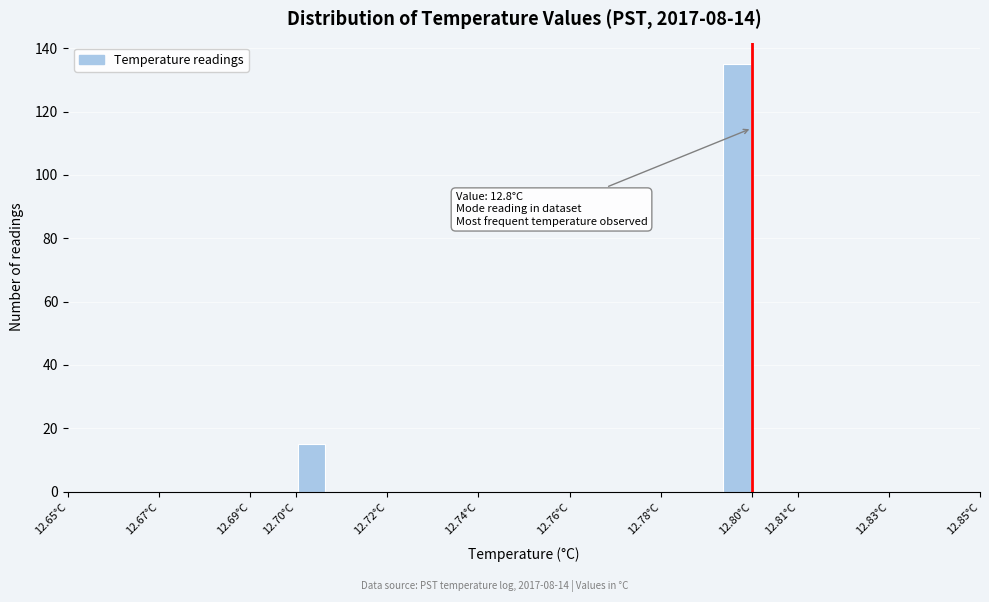

Over which range of the x-axis is the bar tallest?

12.793 to 12.800